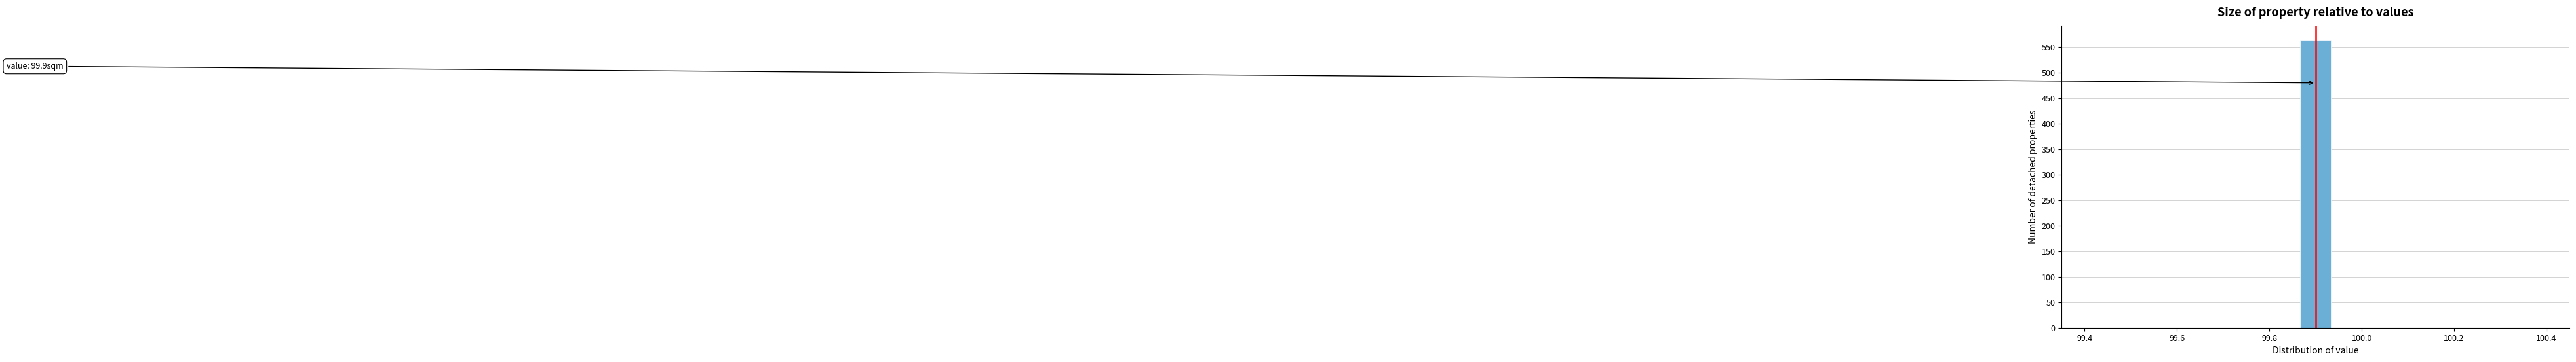

Read against the x-axis, roughly where is the centre of the tallest bar?

99.90